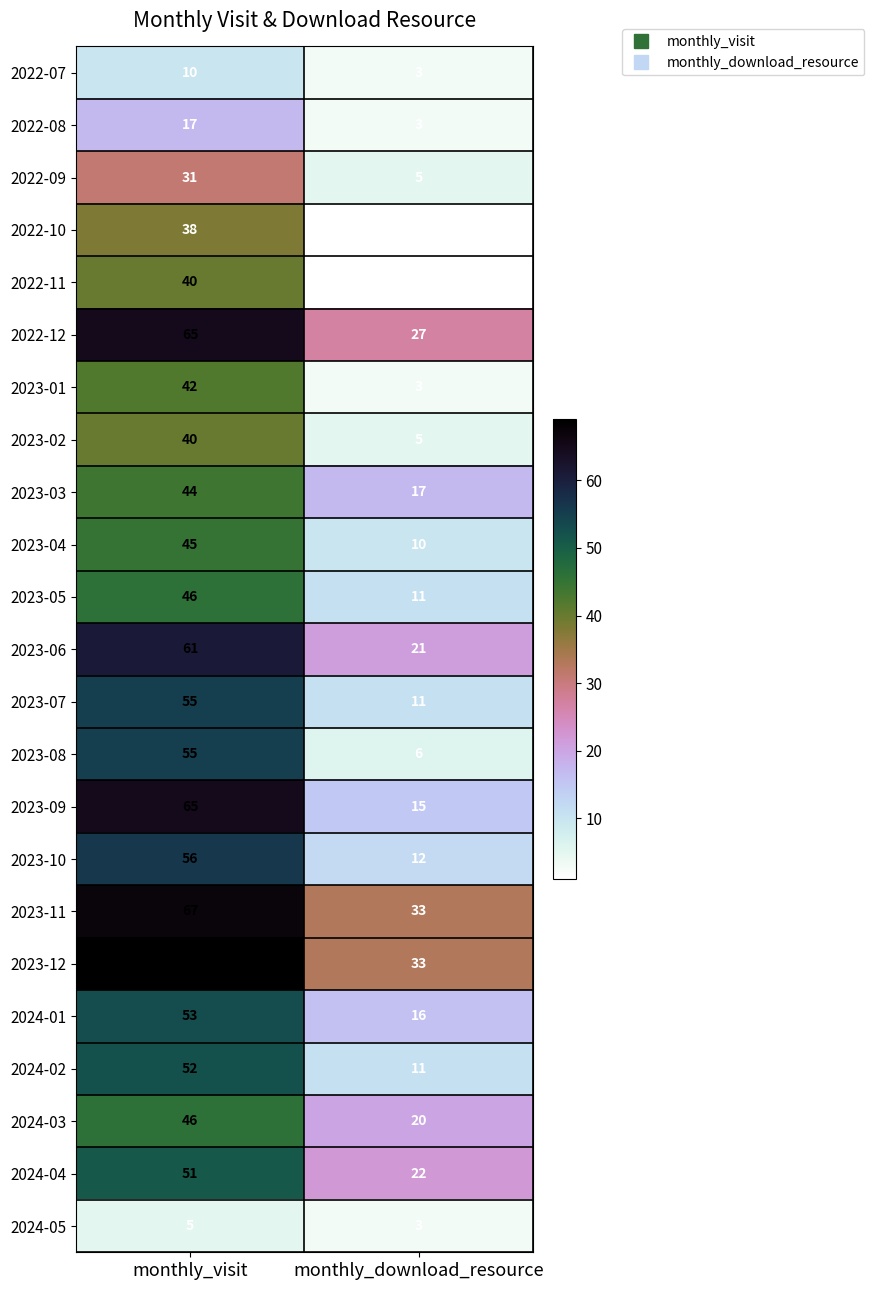

Is the value of 2022-08 at monthly_visit greater than the value of 2023-05 at monthly_download_resource?

Yes